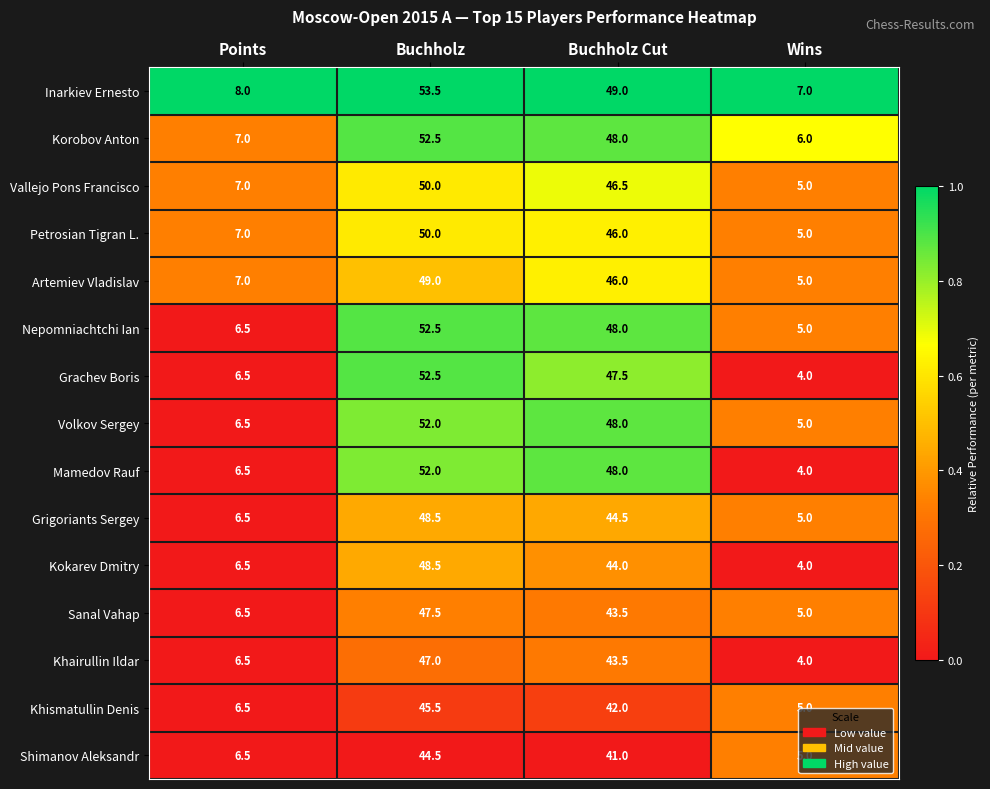

What is the approximate value of Khairullin Ildar at Buchholz?

47.0